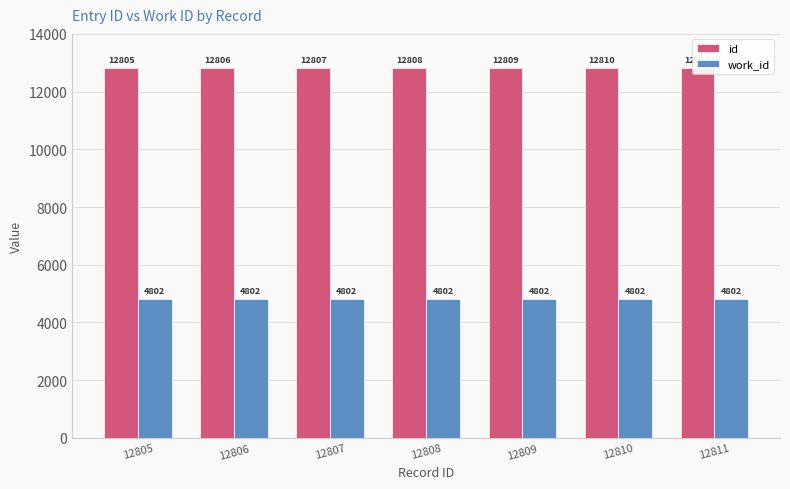

What is the value of the id bar at the 7th from the left?

12811